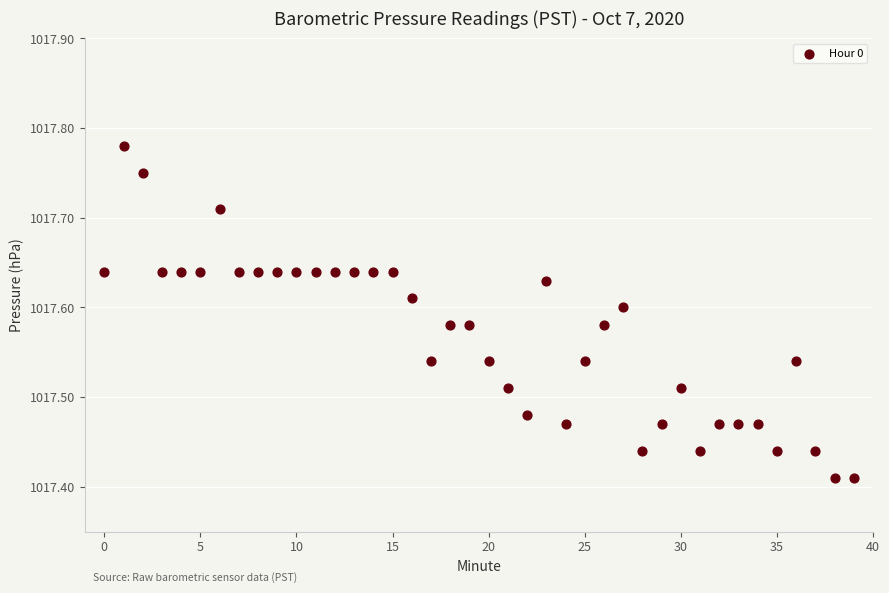

What is the range of Y values (max minus min)?

0.4